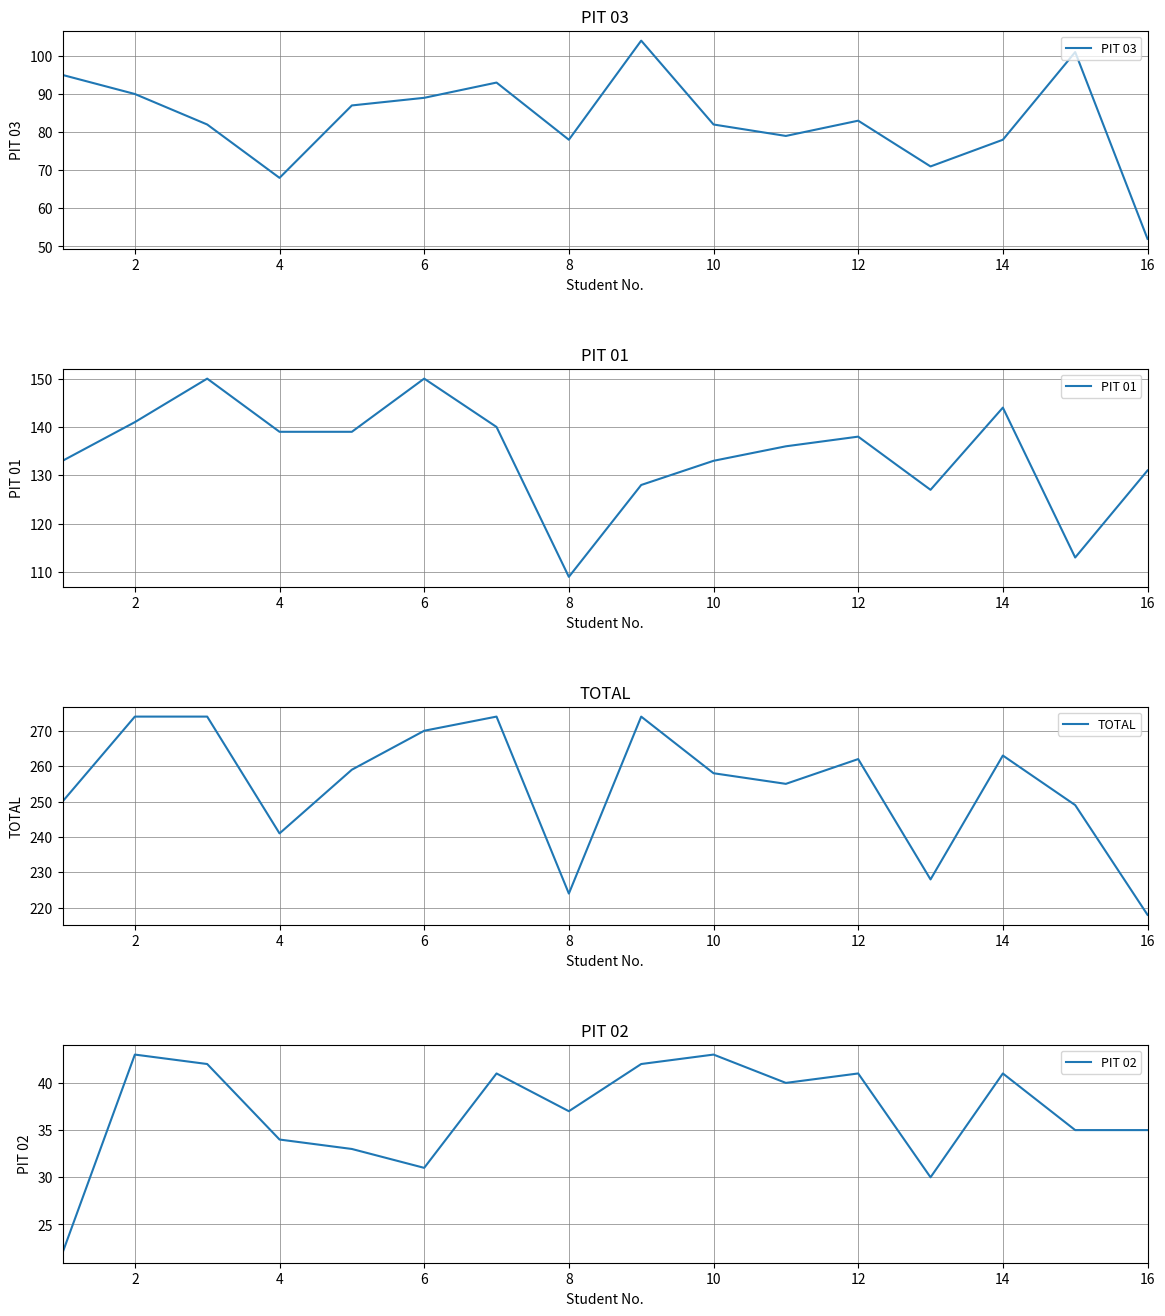

The TOTAL series shows 367 at 12. True or false?

False